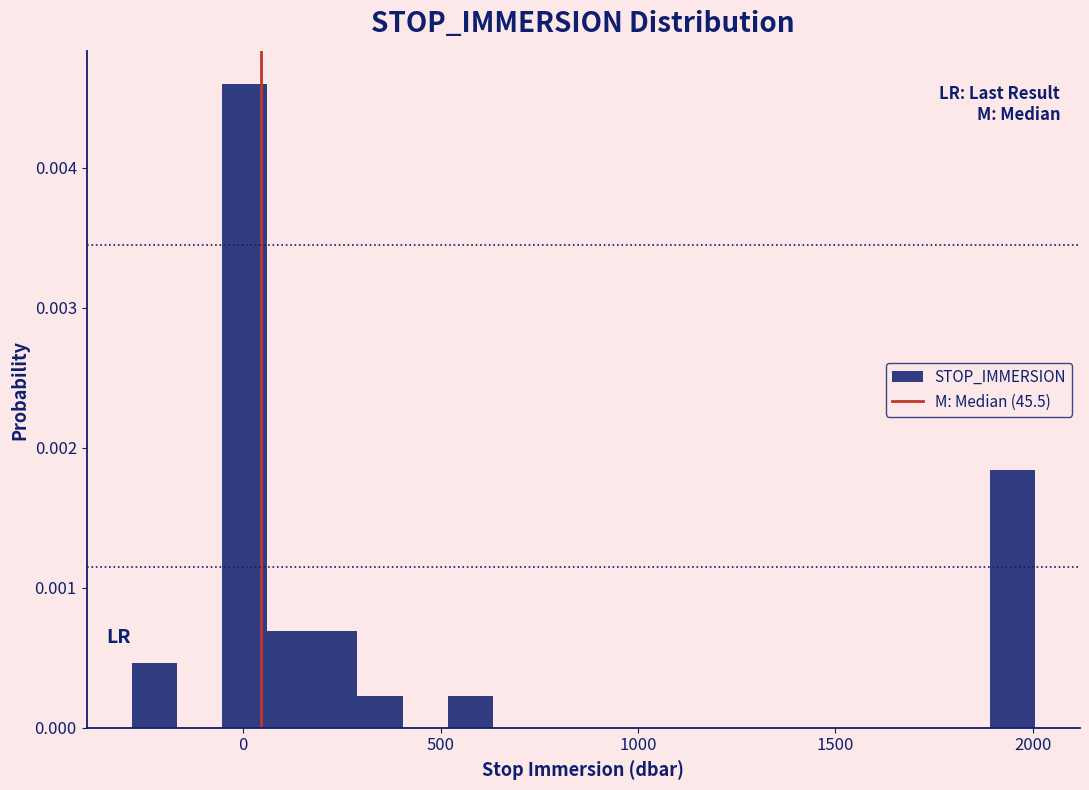

Read against the x-axis, roughly where is the centre of the tallest bar?

0